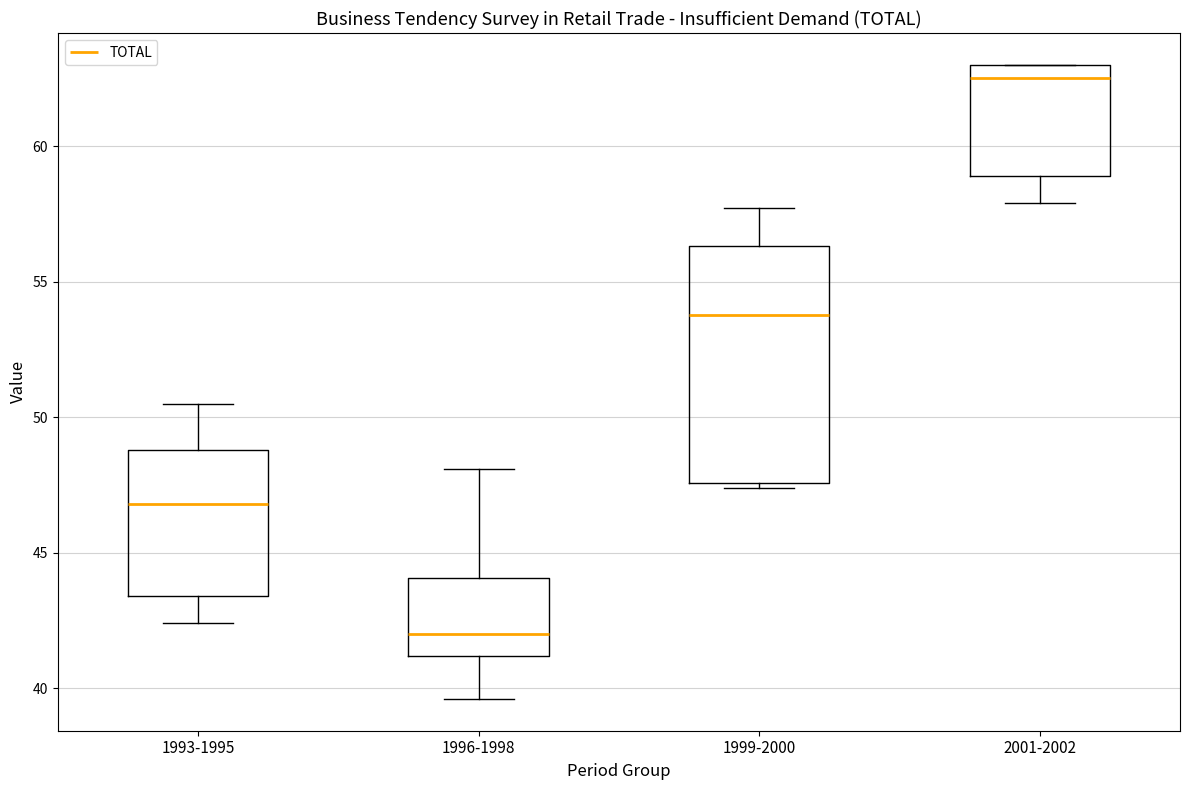

Which box has the lowest median line?

1996-1998